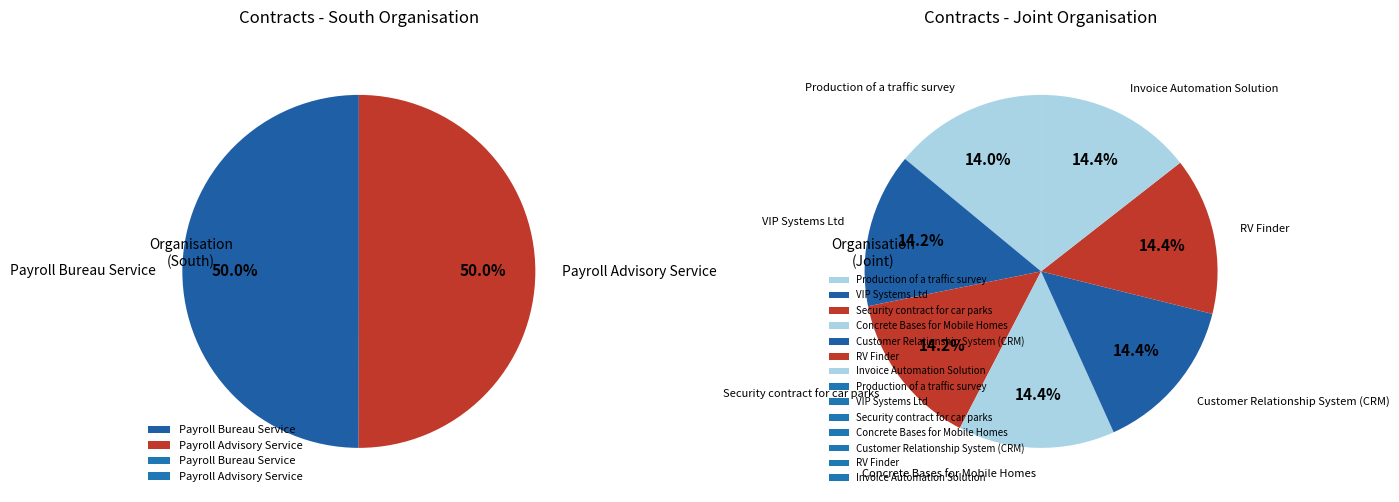

Do Payroll Advisory Service and Concrete Bases for Mobile Homes together represent more than half of the pie?

No